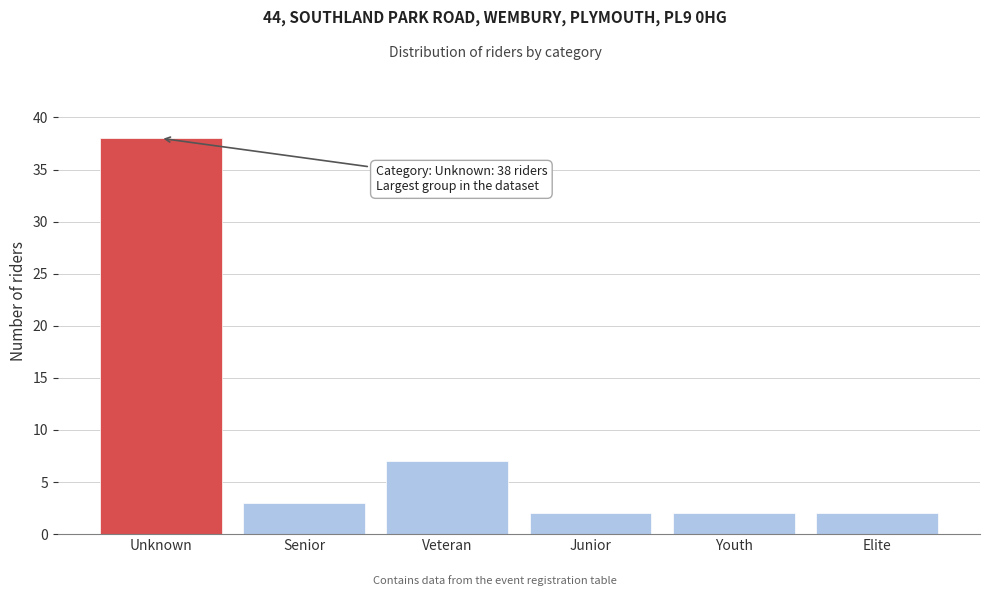

Reading right to left, what are all the values shown in this chart?

Elite=2	Youth=2	Junior=2	Veteran=7	Senior=3	Unknown=38